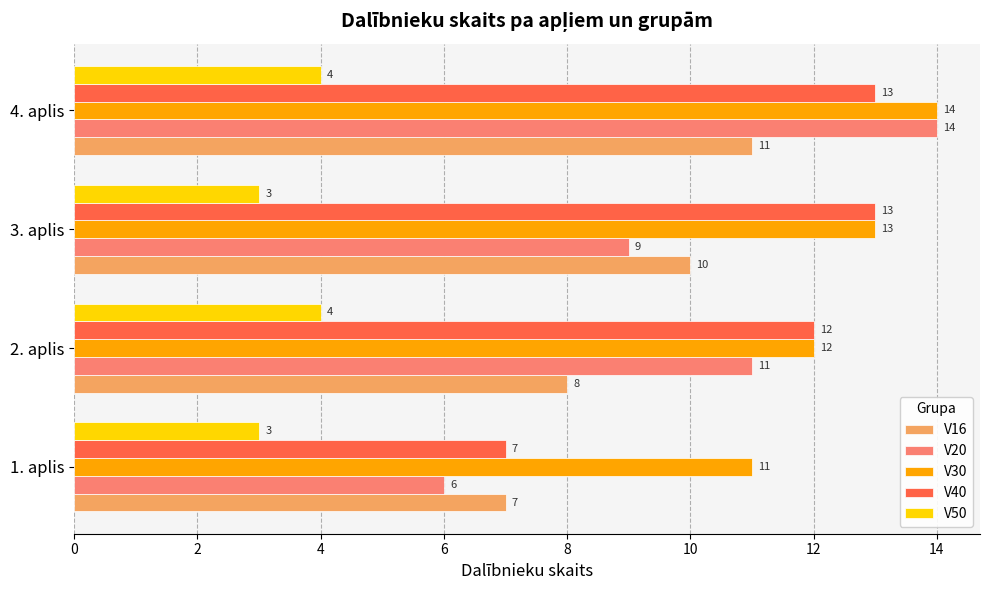

What is the sum of all V16 values?

36